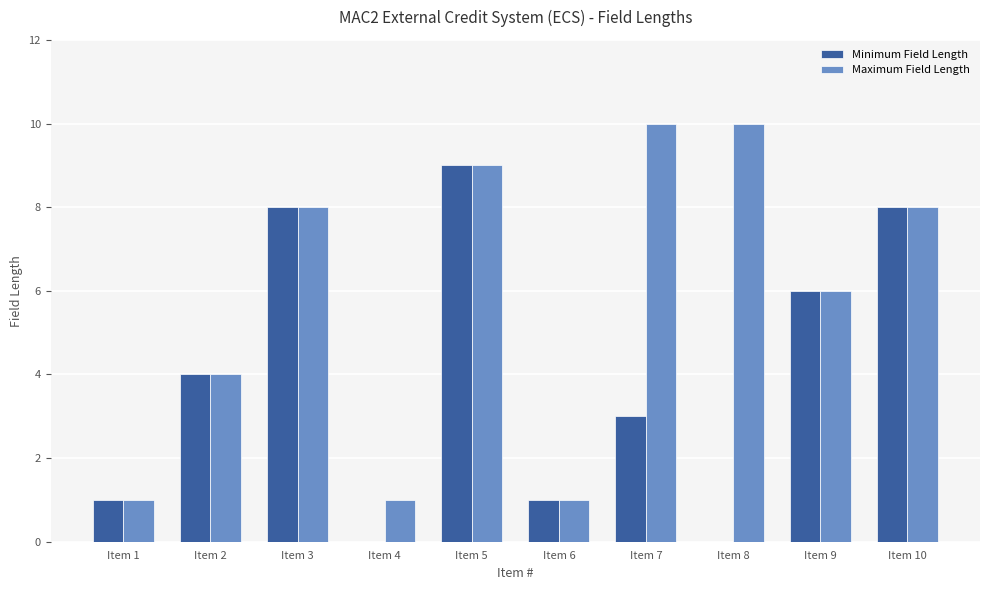

How many series are shown in this chart?

2